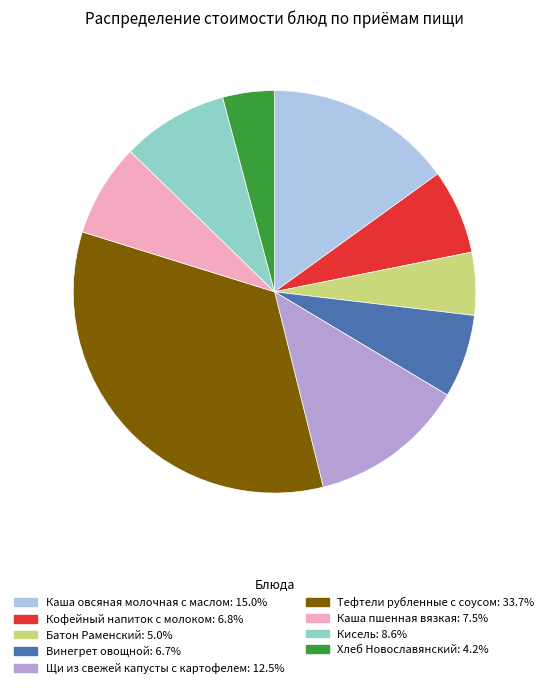

Is the sum of Кисель and Каша овсяная молочная с маслом greater than half?

No